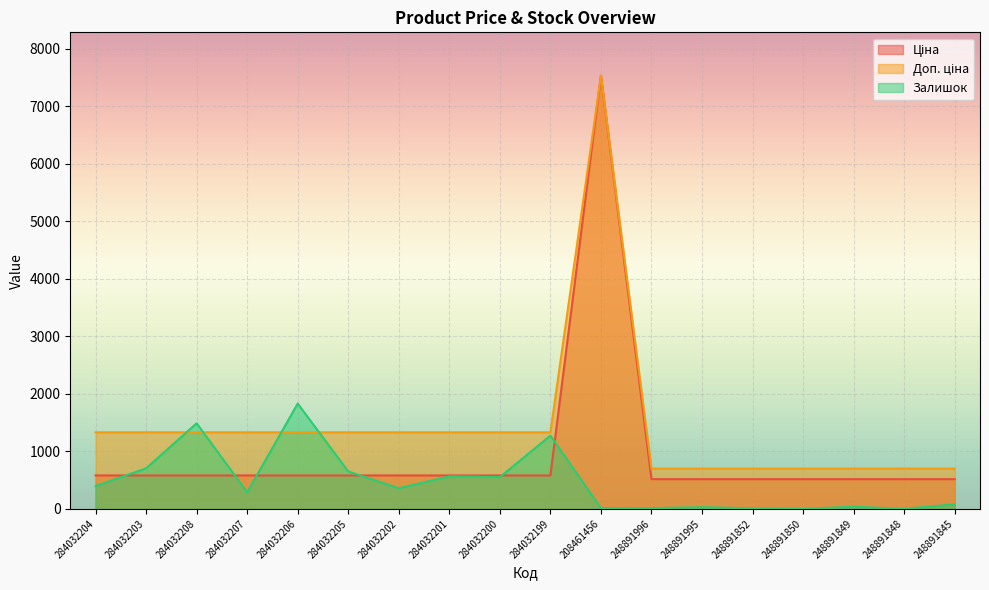

Which series ends up on top after the final intersection of Ціна and Залишок?

Ціна